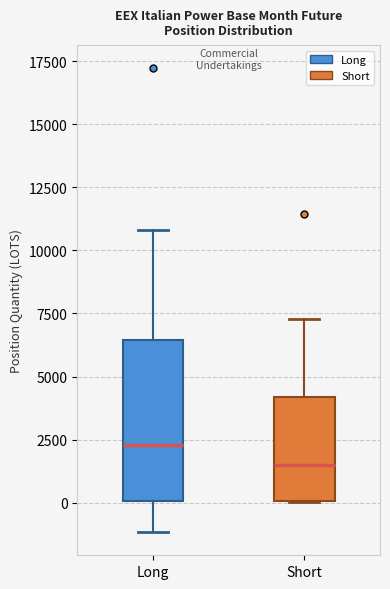

Reading left to right, read every box against the y-axis: the position of its median line, the range the box covers, and the ends of its whiskers. The values are not printed on the chart, so give them approximately, as read against the axis.

Long: median 2500, box 0 to 6500, whiskers -1000 to 11000
Short: median 1500, box 0 to 4000, whiskers 0 to 7500